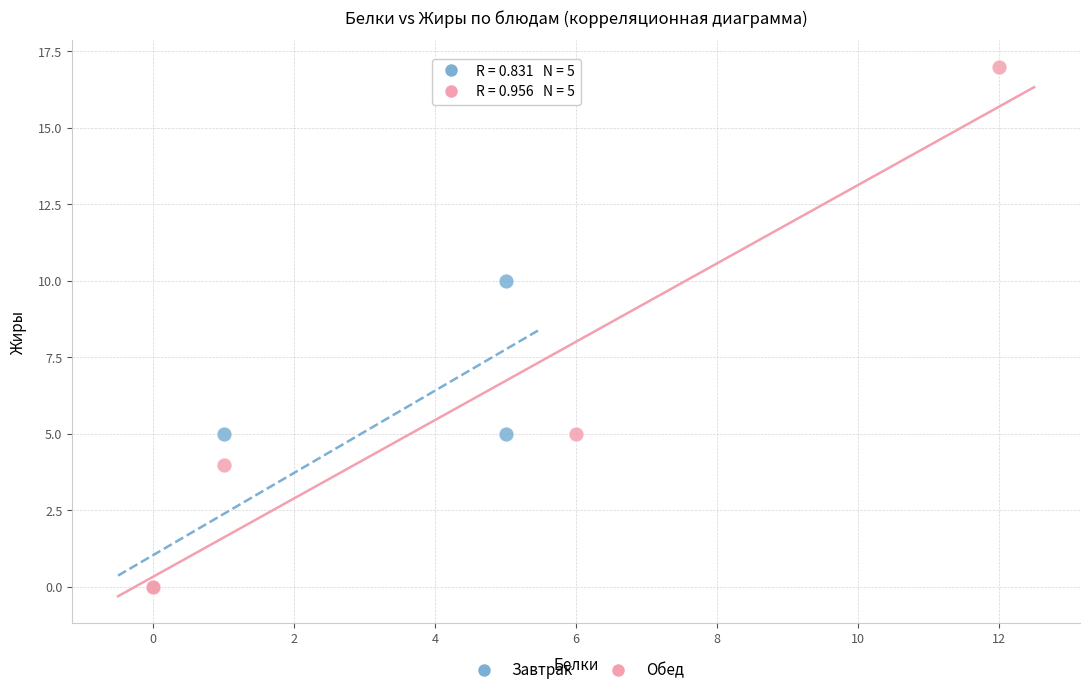

Which series has the widest spread of Y values?

Обед